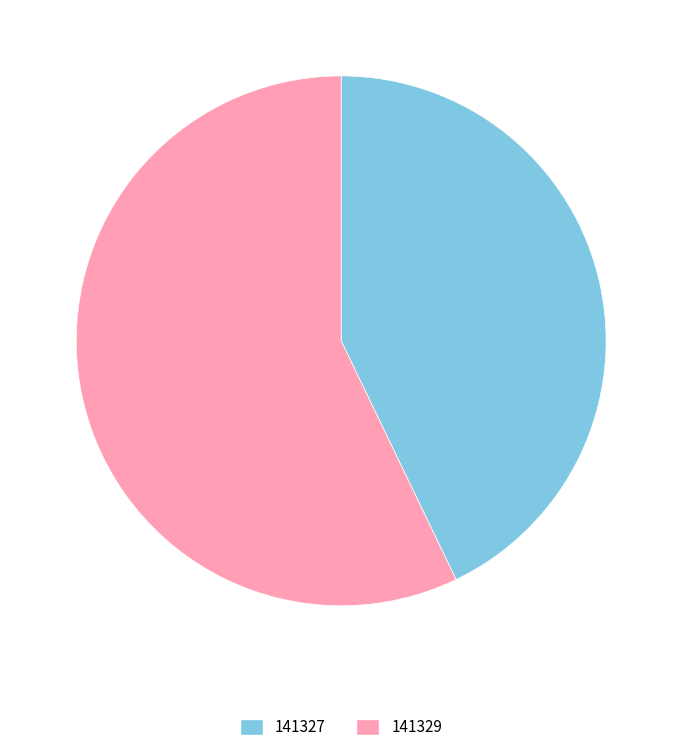

Combined, do 141327 and 141329 account for over 50%?

Yes